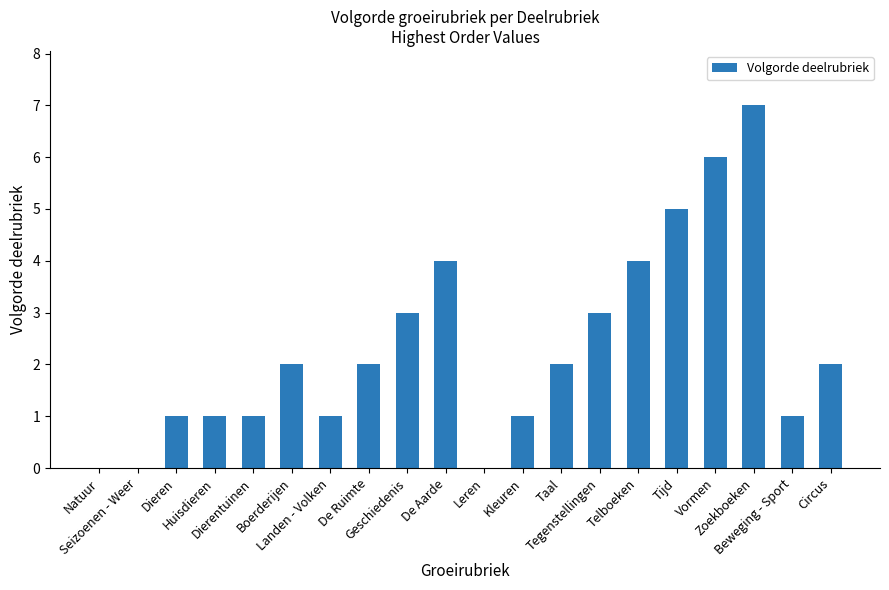

How many values are between 1 and 4?

14